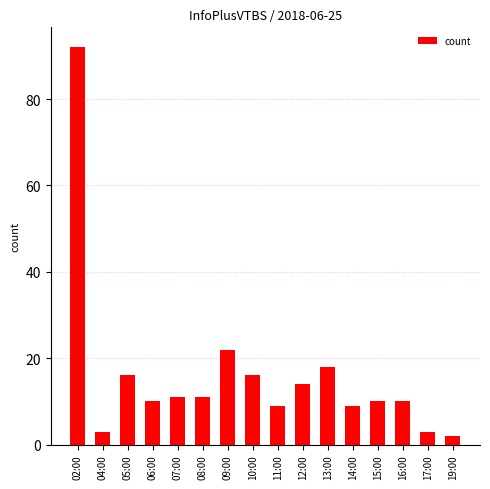

True or false: the data shows 2 at 14:00.

False